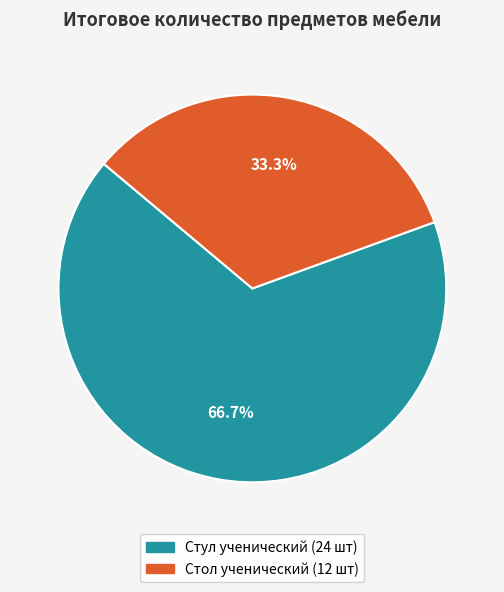

What percentage do Стул ученический and Стол ученический together represent?

100.0%